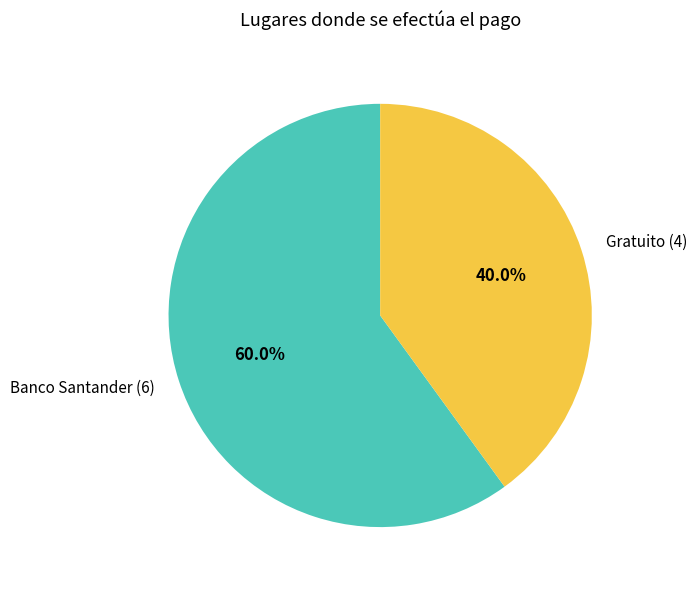

Does any single category account for the majority?

Yes